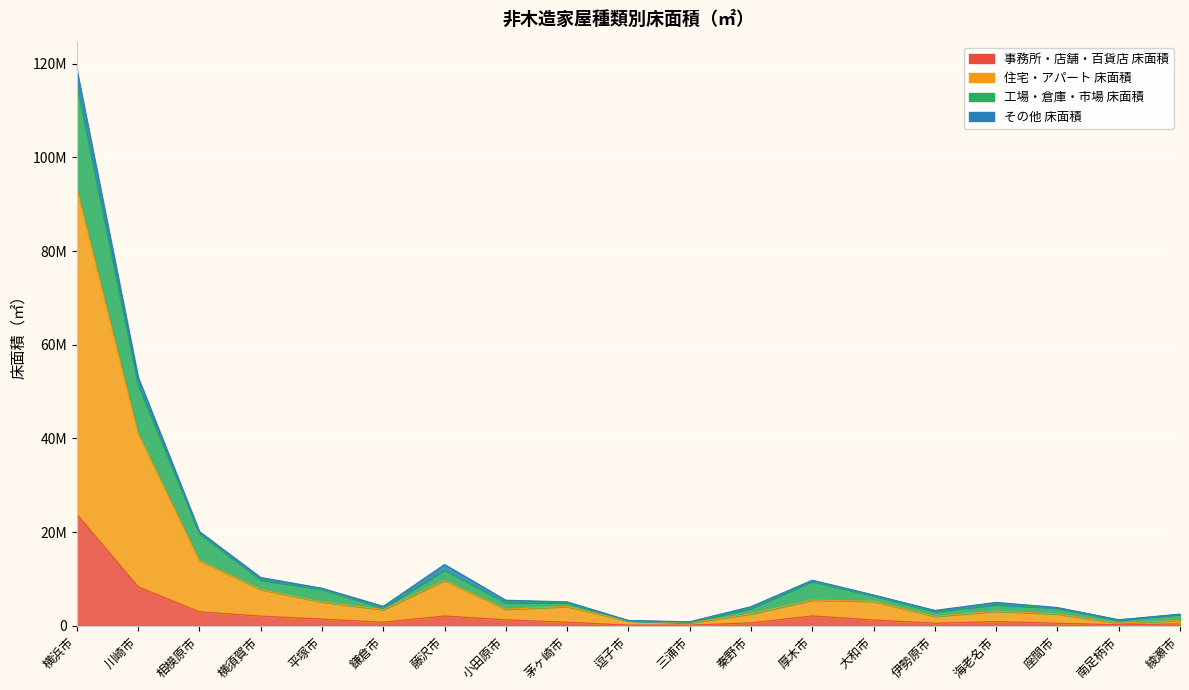

At which category does the chart reach its minimum across all series?

逗子市